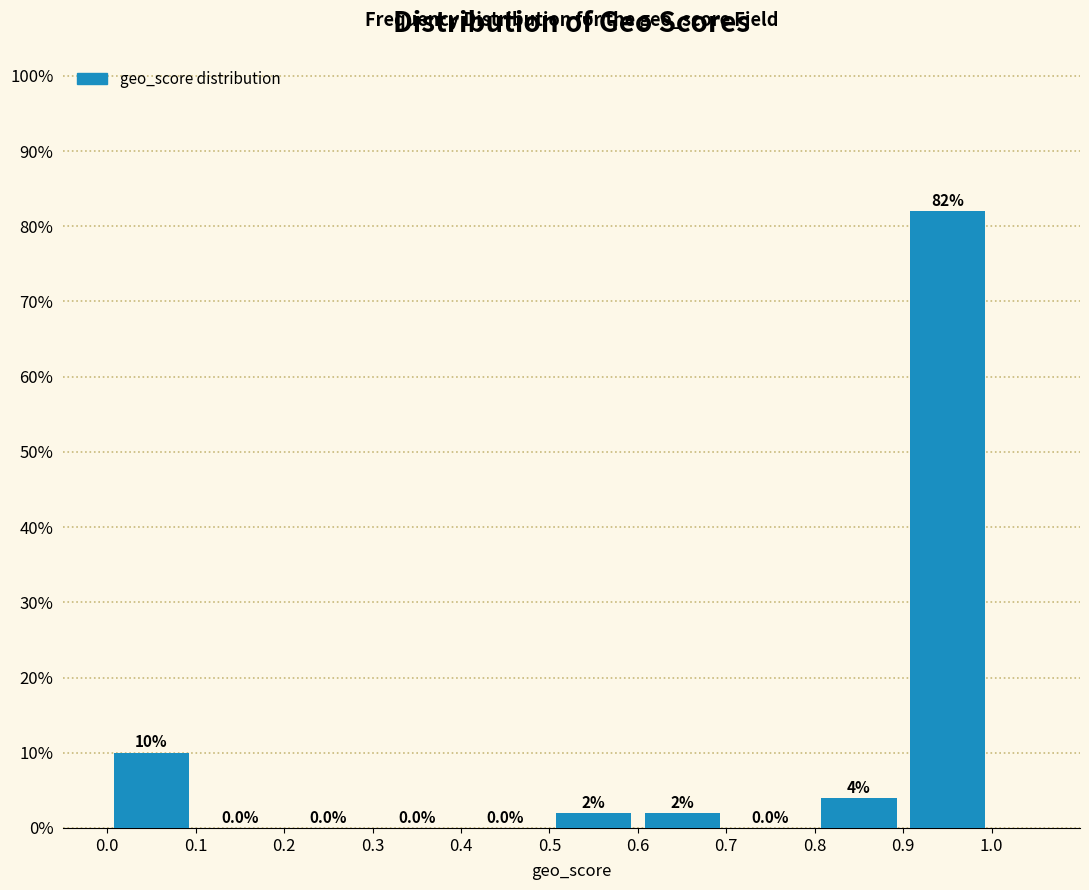

Reading left to right, list every bar in this chart as the range it spans on the x-axis followed by its height.

0.0 to 0.1: 10.0
0.1 to 0.2: 0.0
0.2 to 0.3: 0.0
0.3 to 0.4: 0.0
0.4 to 0.5: 0.0
0.5 to 0.6: 2.0
0.6 to 0.7: 2.0
0.7 to 0.8: 0.0
0.8 to 0.9: 4.0
0.9 to 1.0: 82.0